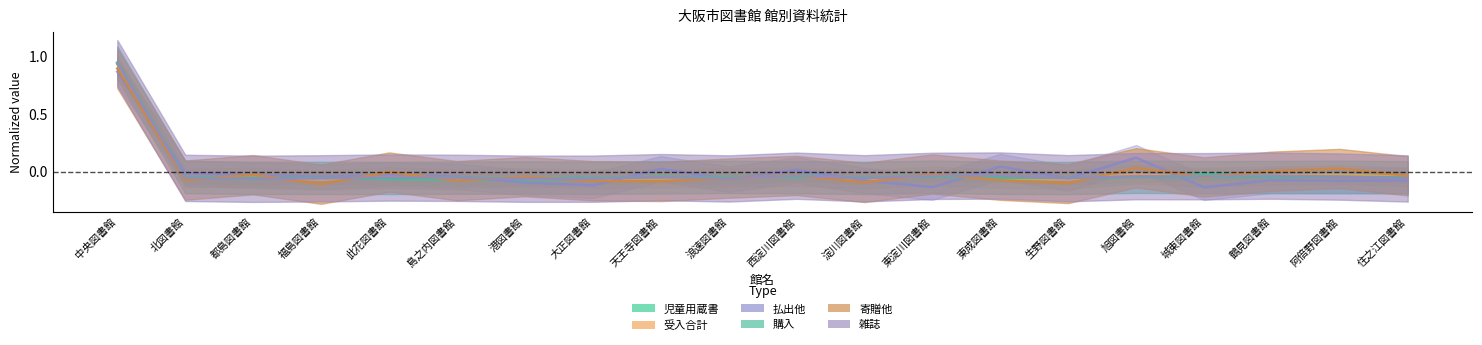

At which category is the sum across all series the highest?

中央図書館